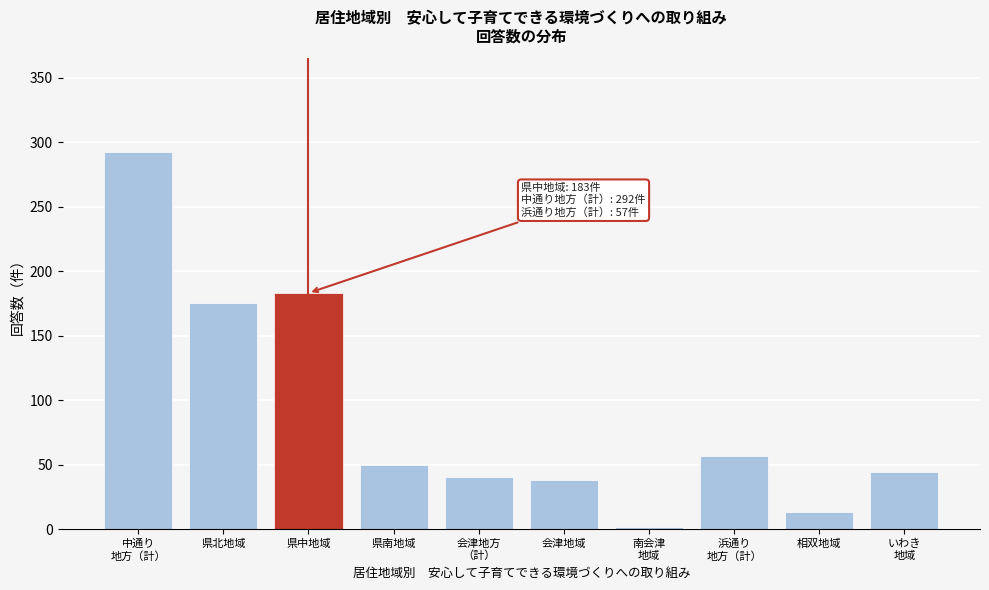

Reading right to left, extract all data points from this chart.

44	13	57	2	38	40	50	183	175	292